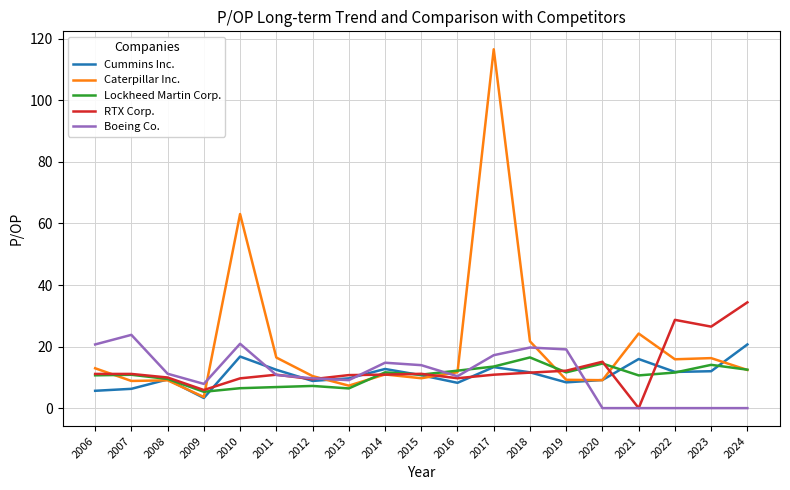

What is the spread (max minus min) of values at 2023?

26.5